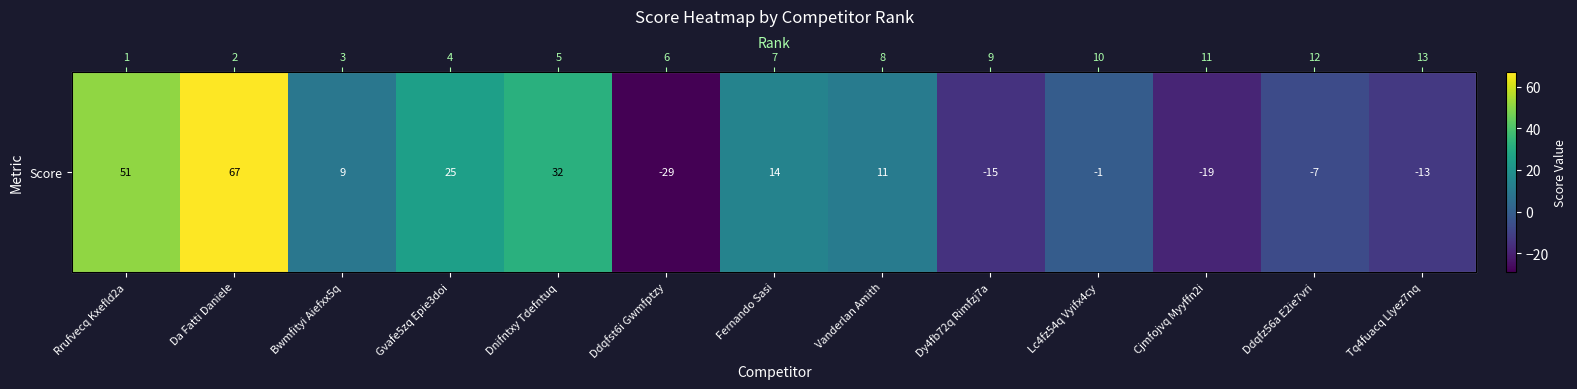

Where is the data nearest to the value 19?

Fernando Sasi